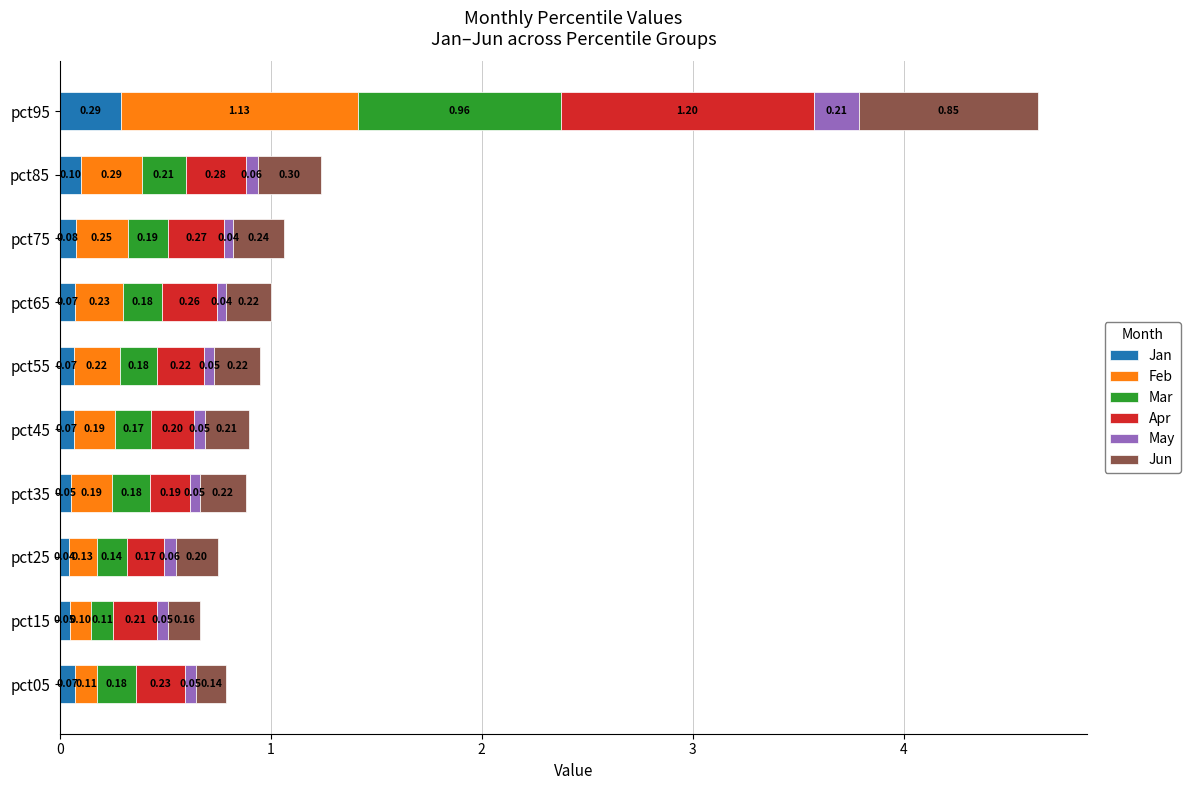

What is the total value across all series at pct85?

1.2